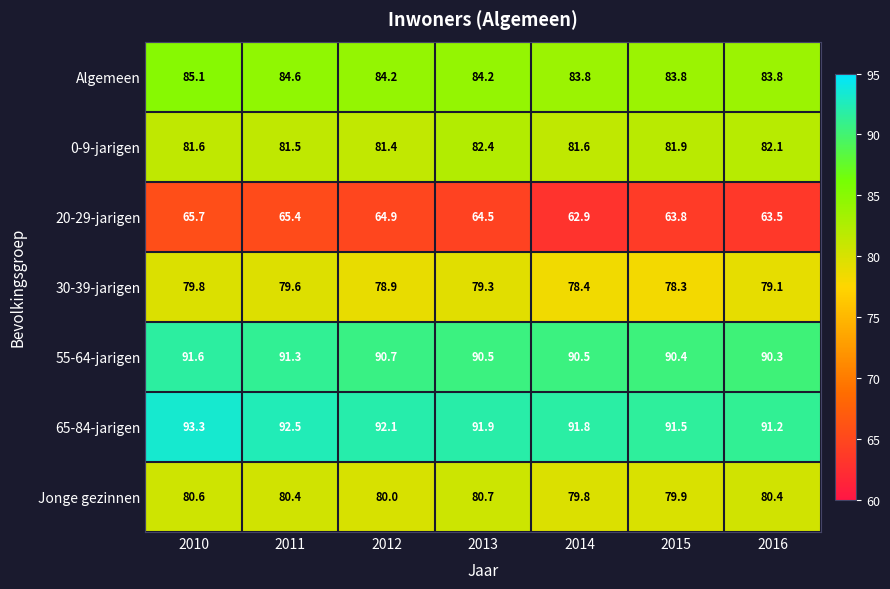

Which series has the largest total across all categories?

65-84-jarigen